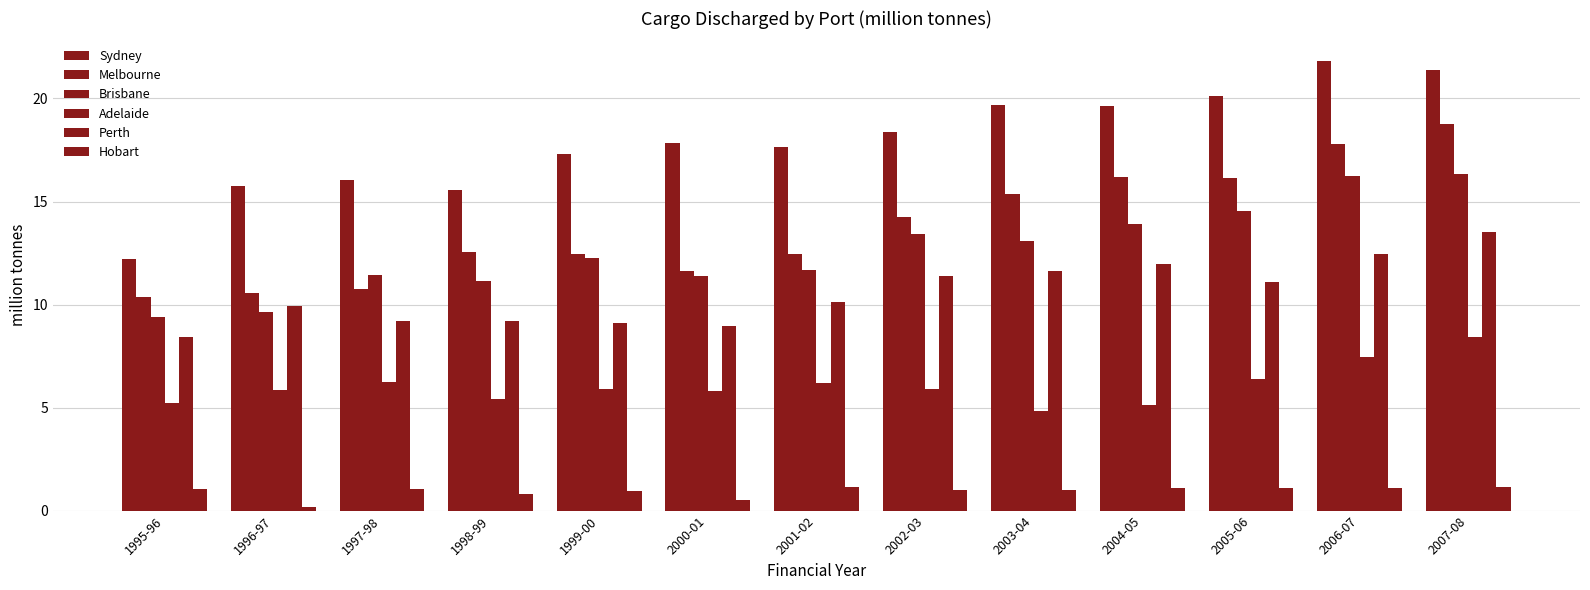

What is the highest value of the Brisbane series?

16.3